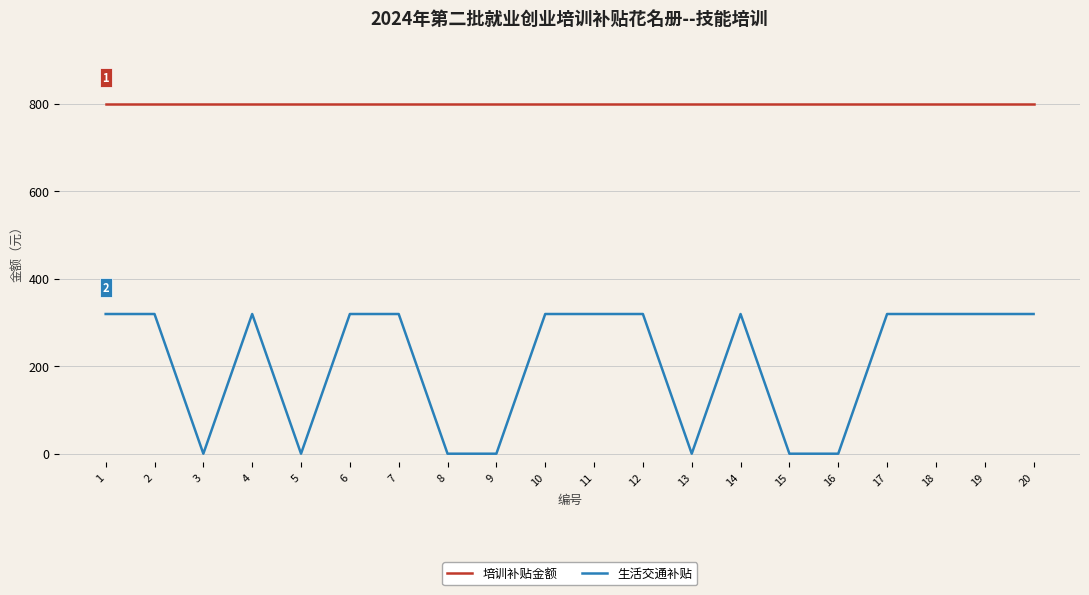

What value does the 培训补贴金额 series have at 8?

800.0